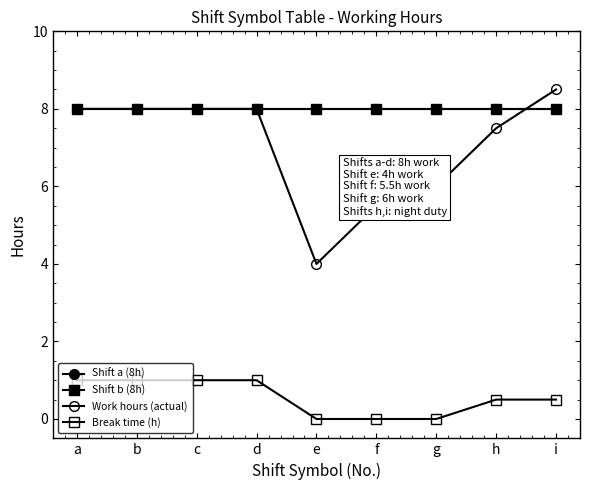

At which category does Work hours (actual) reach its first local valley?

e